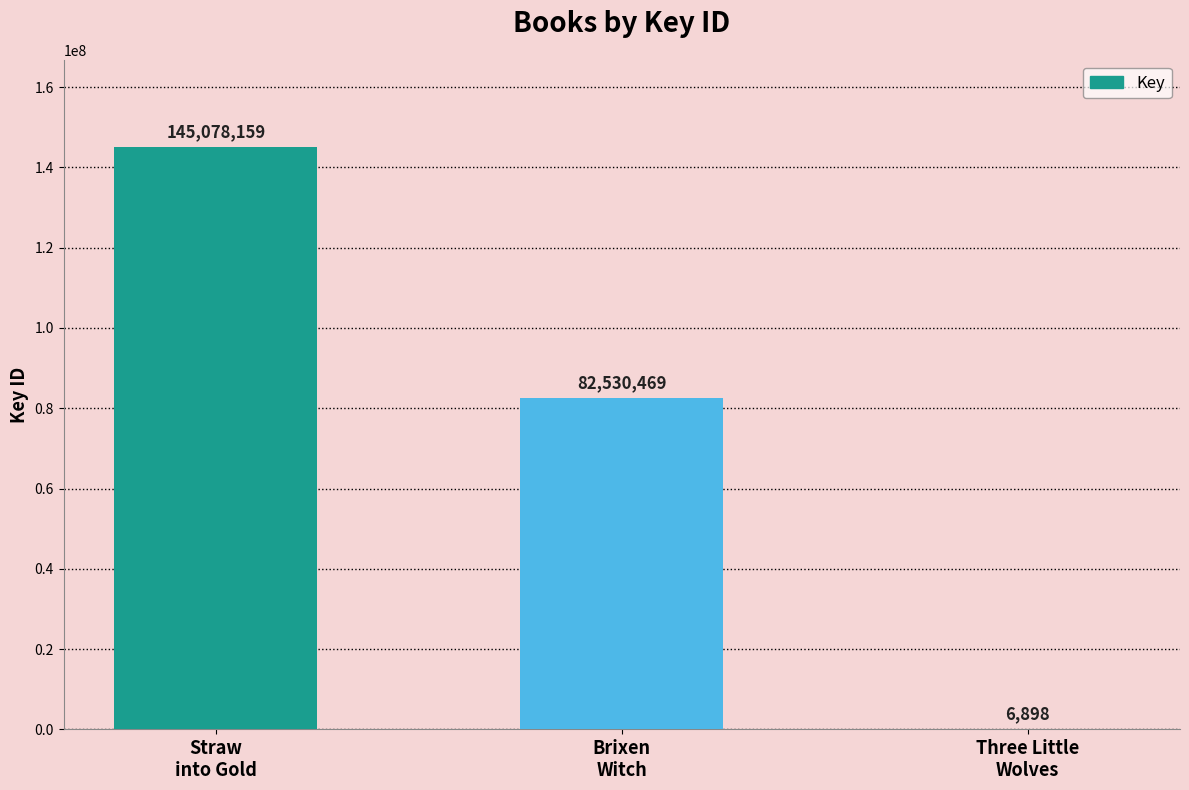

What is the maximum value shown in the chart?

145078159